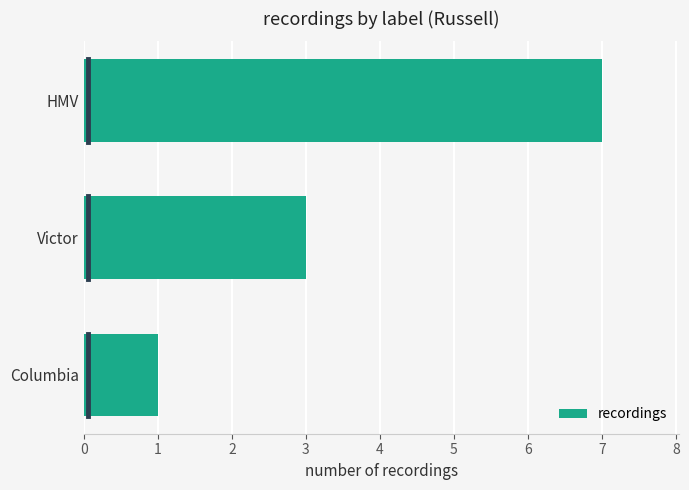

Which has a higher value, Columbia or HMV?

HMV